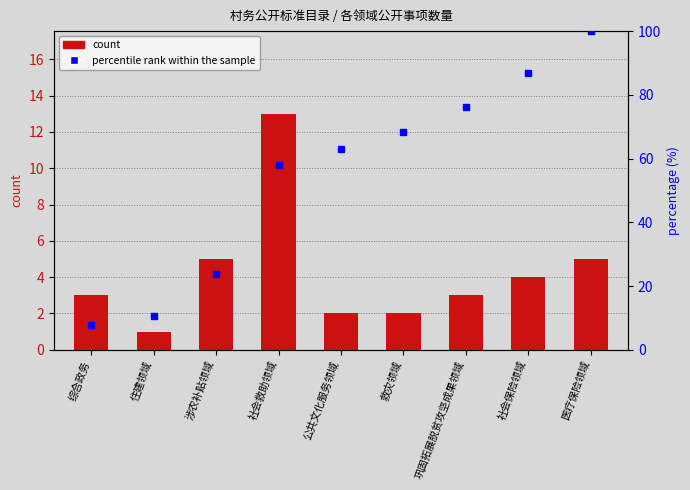

Rank the categories by value from highest to lowest.

社会救助领域, 涉农补贴领域, 医疗保险领域, 社会保险领域, 综合政务, 巩固拓展脱贫攻坚成果领域, 公共文化服务领域, 救灾领域, 住建领域